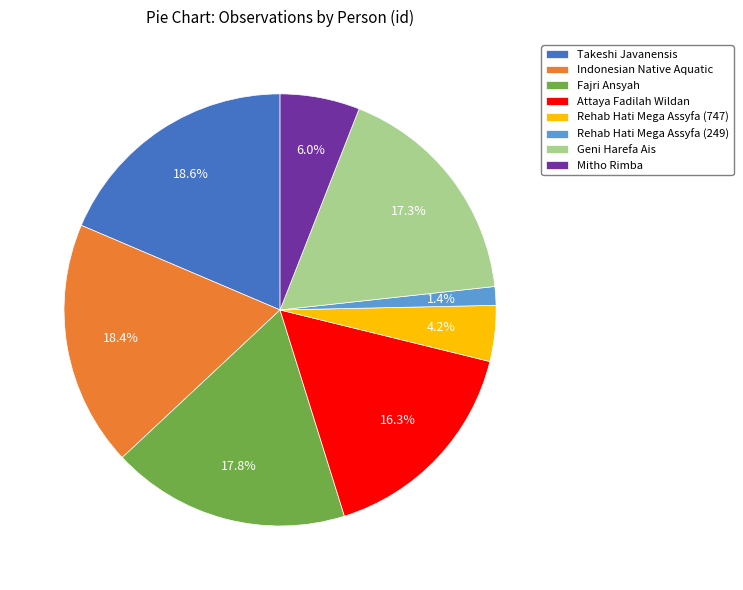

Which category has the smallest portion of the pie?

Rehab Hati Mega Assyfa (249)